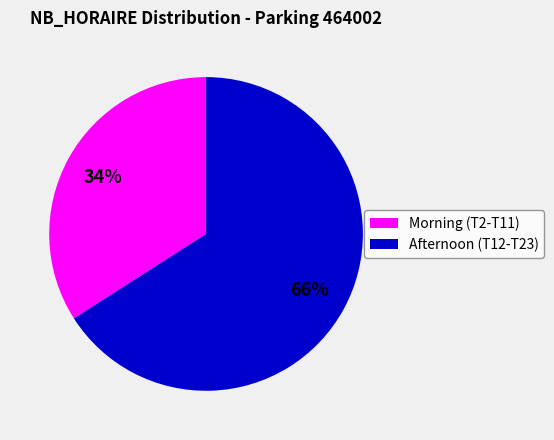

Which category has the biggest portion of the pie?

Afternoon (T12-T23)